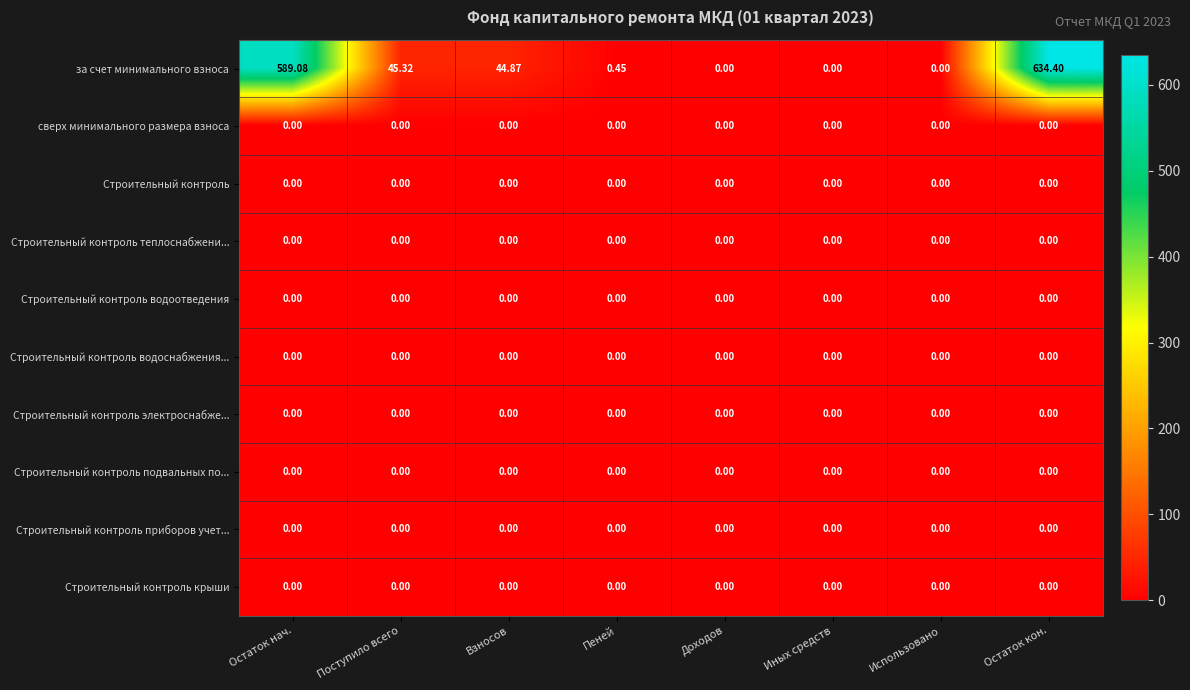

How many categories are shown in the chart?

8